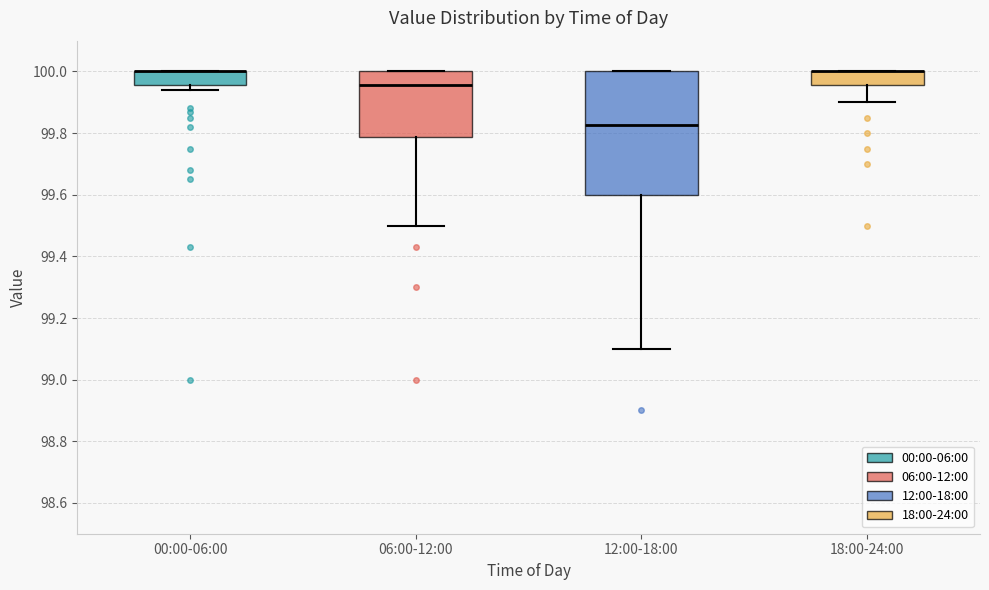

Which box is the tallest, from its lower edge to its upper edge?

12:00-18:00